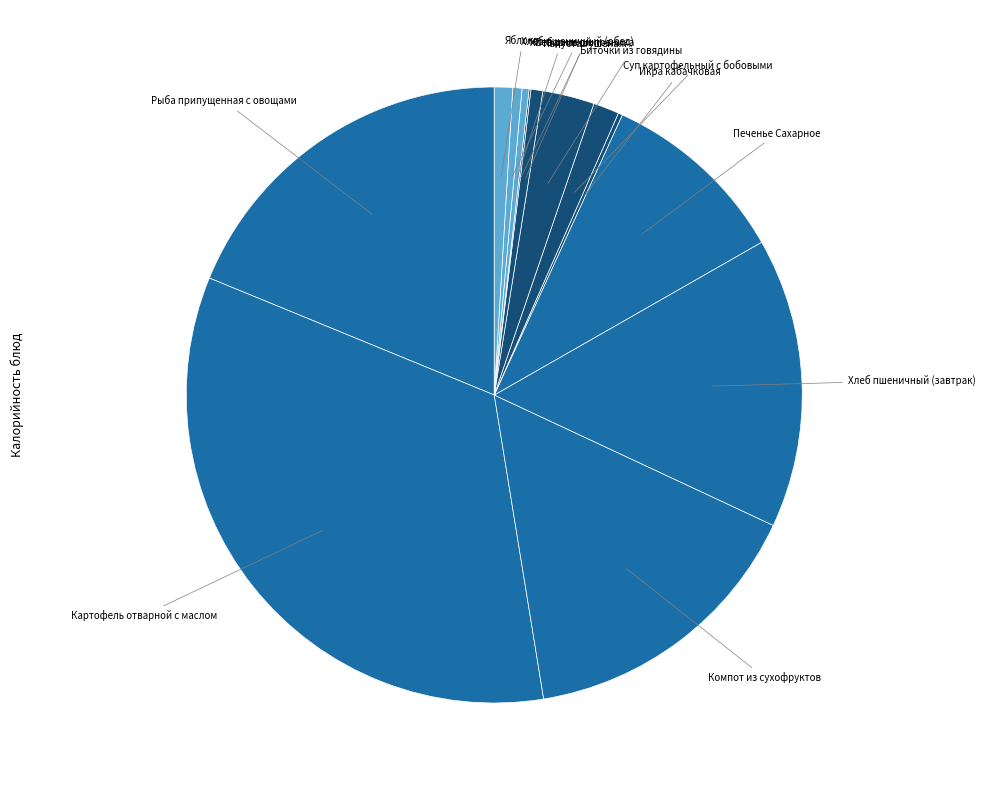

Is Печенье Сахарное the majority of the pie?

No